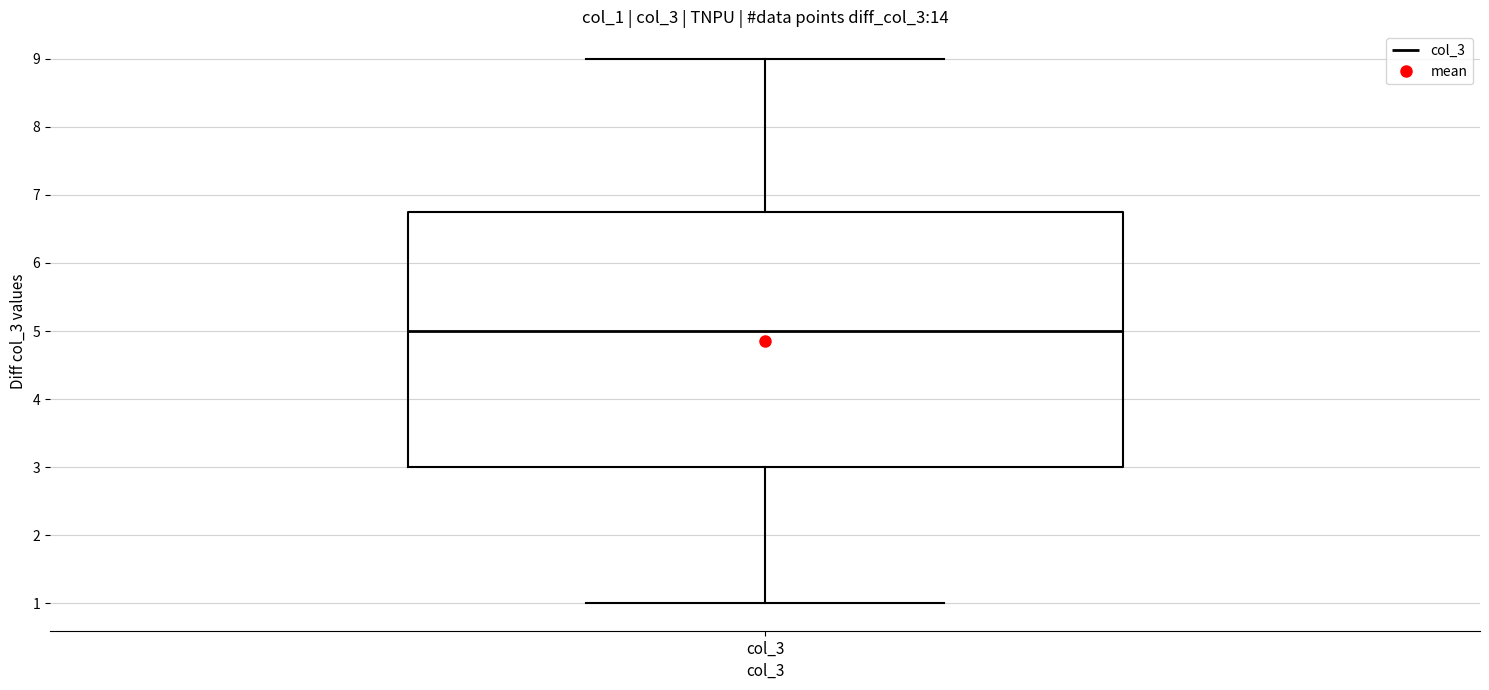

Transcribe this box plot: give where the median line is, the range the box spans, and where the two whiskers end, as read against the y-axis. The values are not printed on the chart, so give them approximately, as read against the axis.

median 5.0, box 3.0 to 6.8, whiskers 1.0 to 9.0